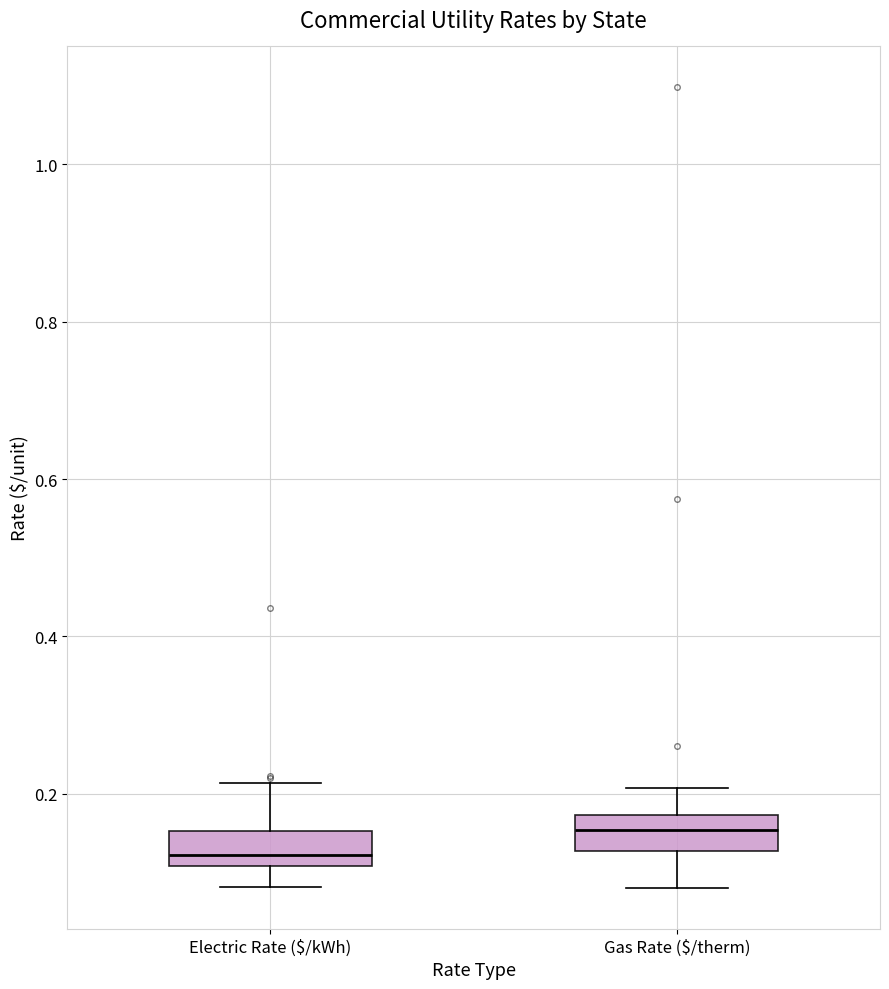

Reading left to right, transcribe this box plot: for each box, give where its median line is, the range the box spans, and where its two whiskers end, as read against the y-axis. The values are not printed on the chart, so give them approximately, as read against the axis.

Electric Rate ($/kWh): median 0.12, box 0.10 to 0.16, whiskers 0.08 to 0.22
Gas Rate ($/therm): median 0.16, box 0.12 to 0.18, whiskers 0.08 to 0.20